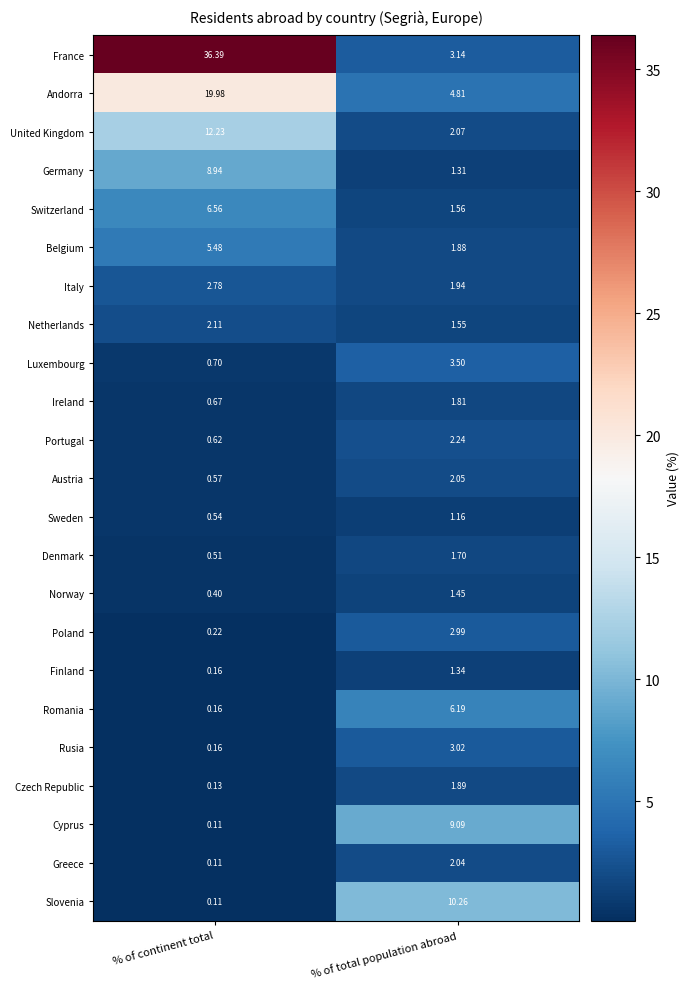

At which label is Czech Republic closest to 1?

% of continent total